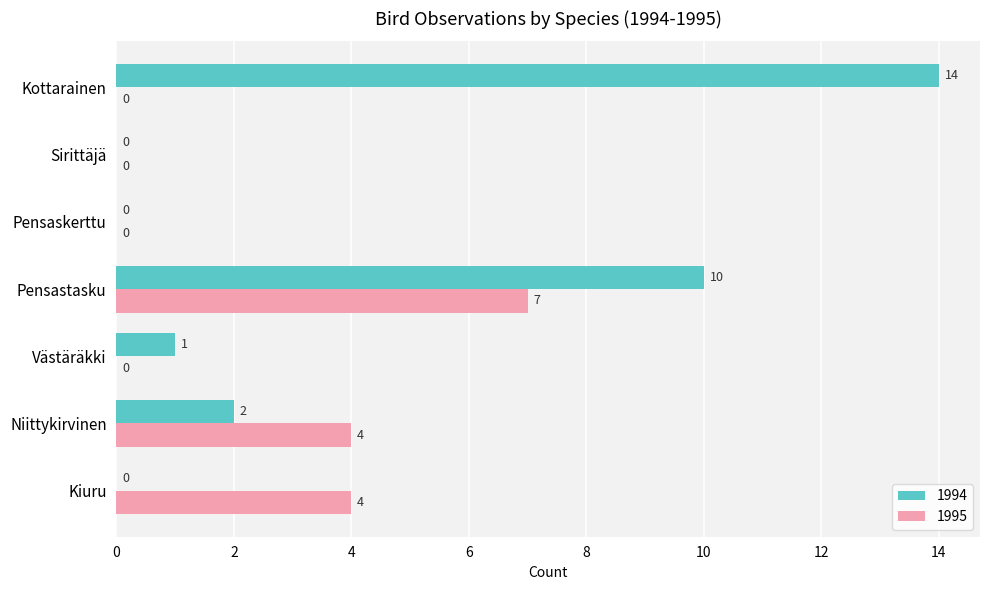

The 1995 series shows 4 at Pensaskerttu. True or false?

False